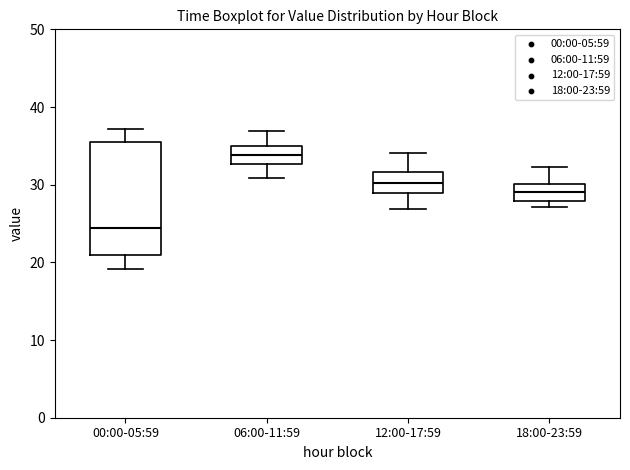

Reading left to right, transcribe this box plot: for each box, give where its median line is, the range the box spans, and where its two whiskers end, as read against the y-axis. The values are not printed on the chart, so give them approximately, as read against the axis.

00:00-05:59: median 24, box 21 to 36, whiskers 19 to 37
06:00-11:59: median 34, box 33 to 35, whiskers 31 to 37
12:00-17:59: median 30, box 29 to 32, whiskers 27 to 34
18:00-23:59: median 29, box 28 to 30, whiskers 27 to 32